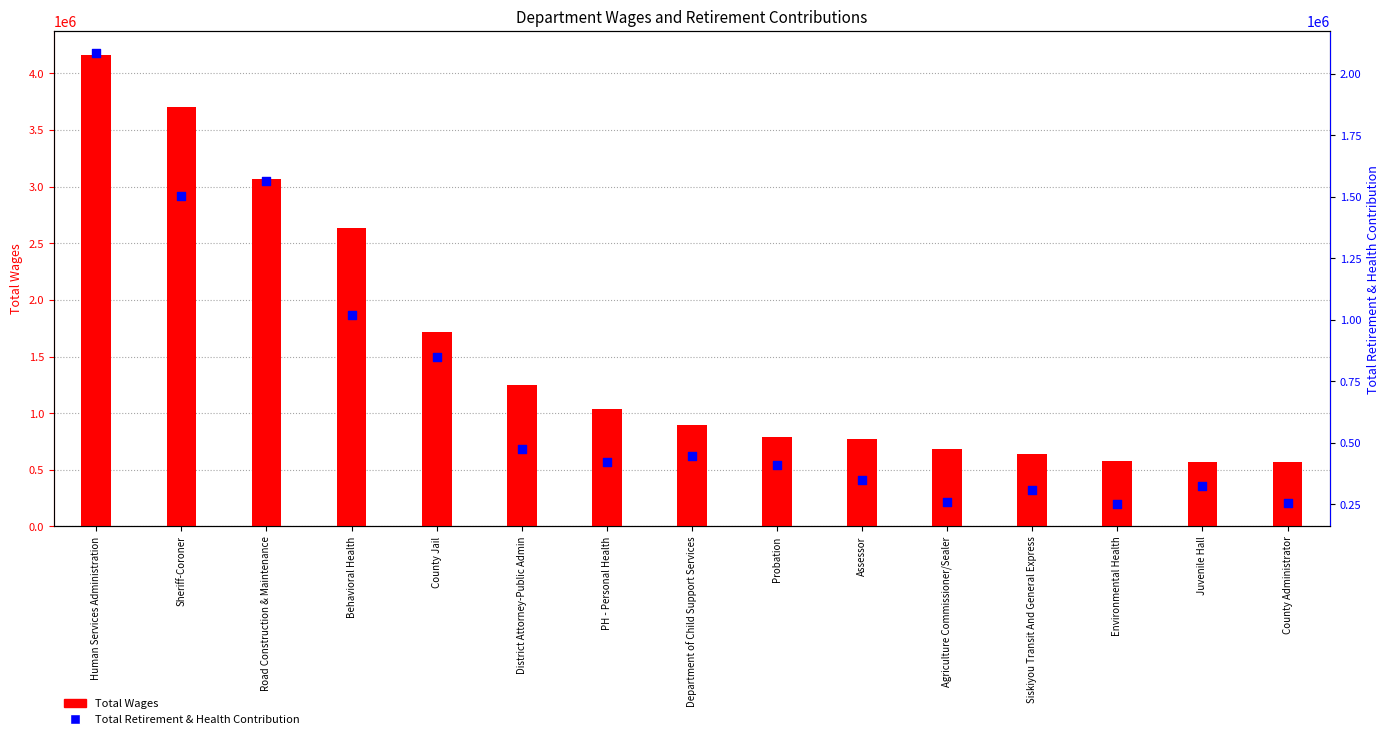

What is the total value across all series at Behavioral Health?

3655570